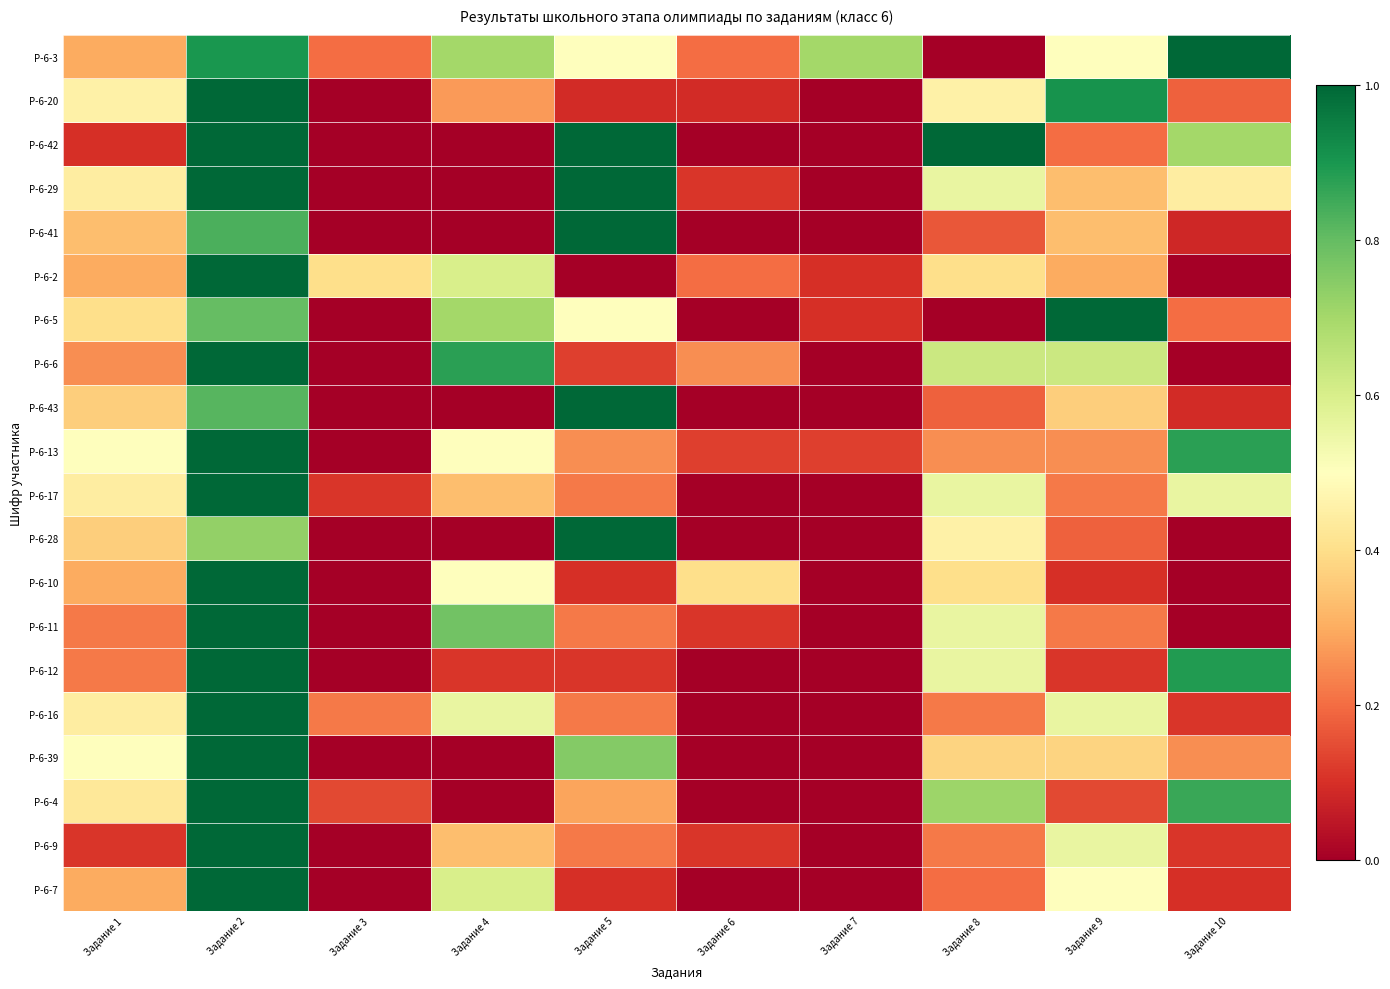

Count the number of categories in the chart.

10